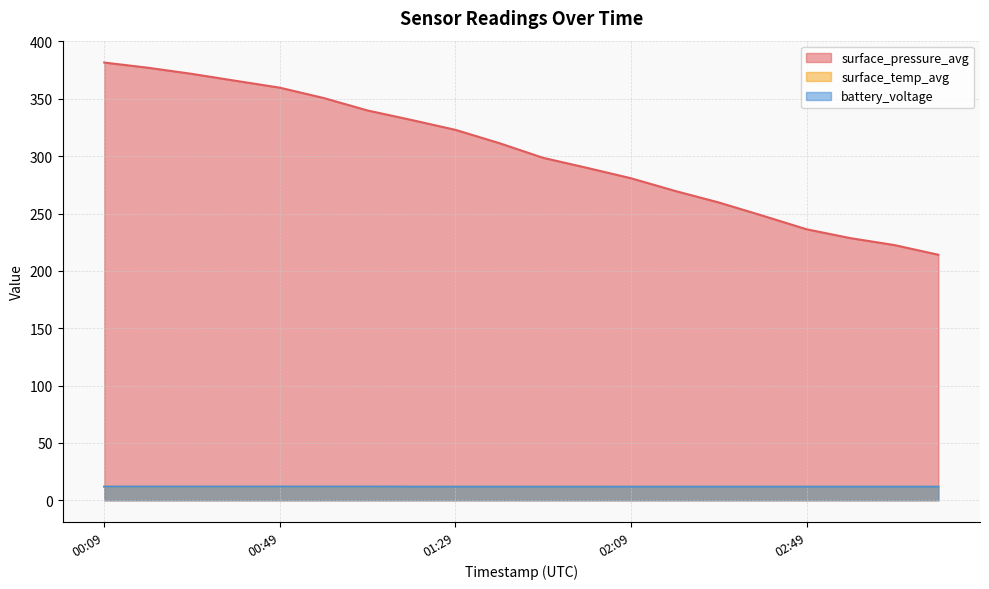

Which category has the highest value in the surface_pressure_avg series?

00:09